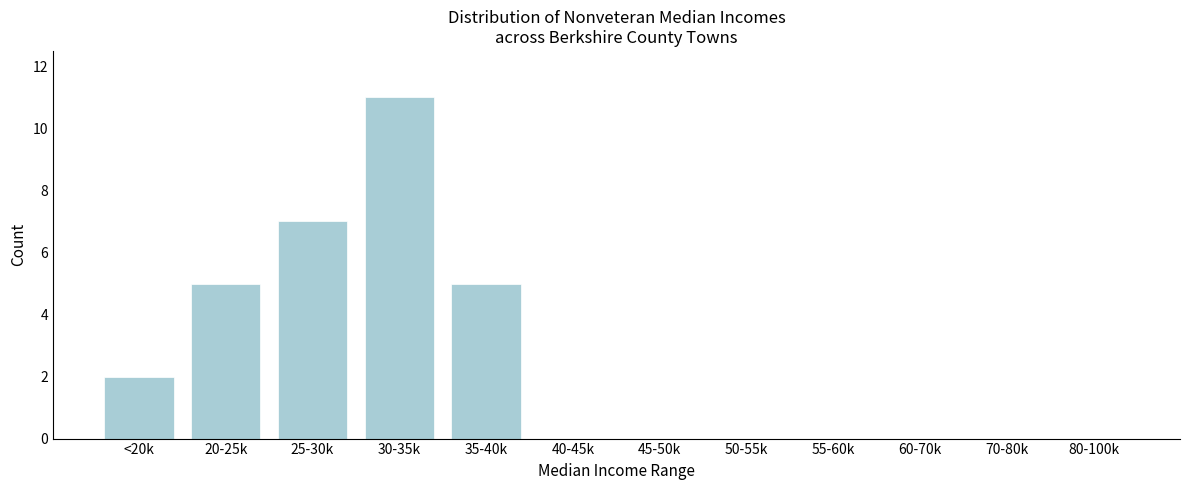

Reading left to right, transcribe all the data shown in this chart.

<20k=2	20-25k=5	25-30k=7	30-35k=11	35-40k=5	40-45k=0	45-50k=0	50-55k=0	55-60k=0	60-70k=0	70-80k=0	80-100k=0